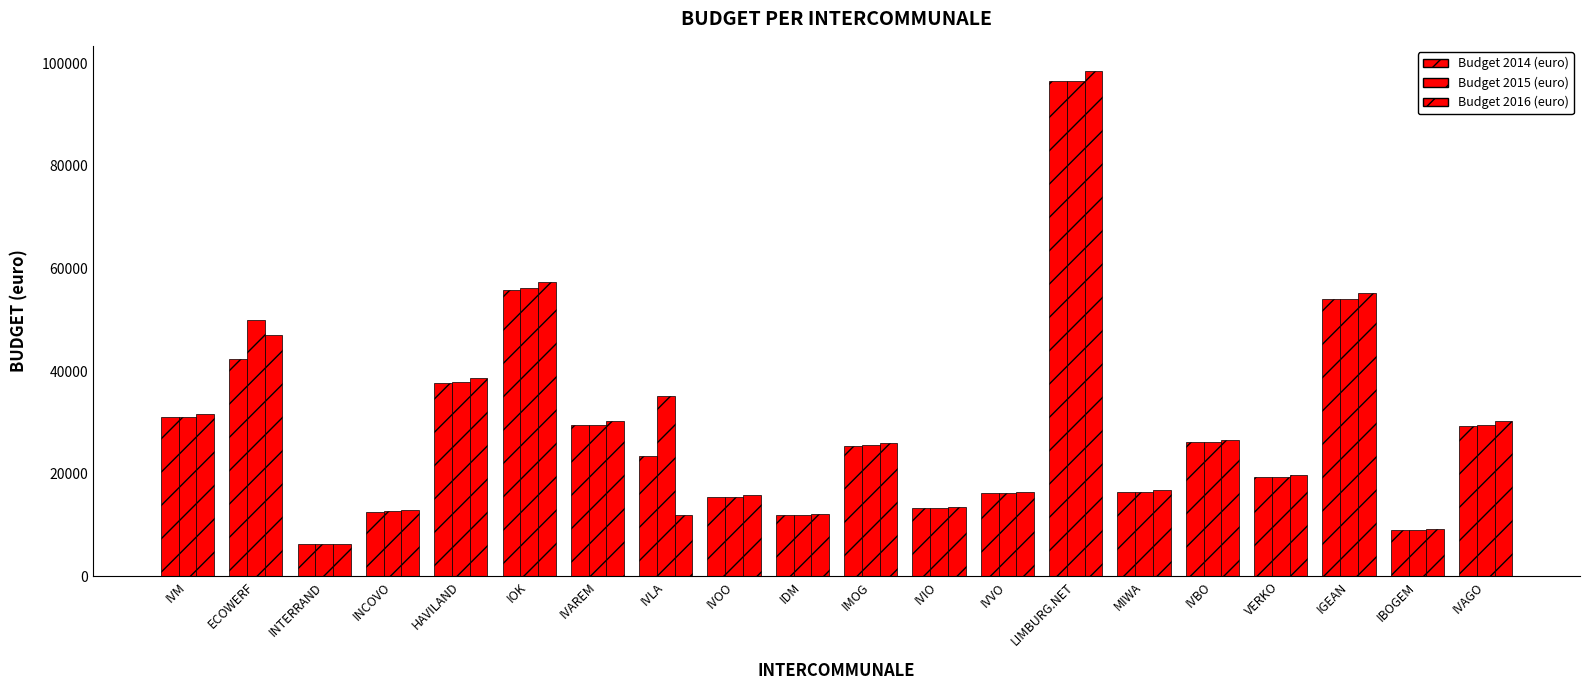

What is the minimum value for Budget 2014 (euro)?

6216.3